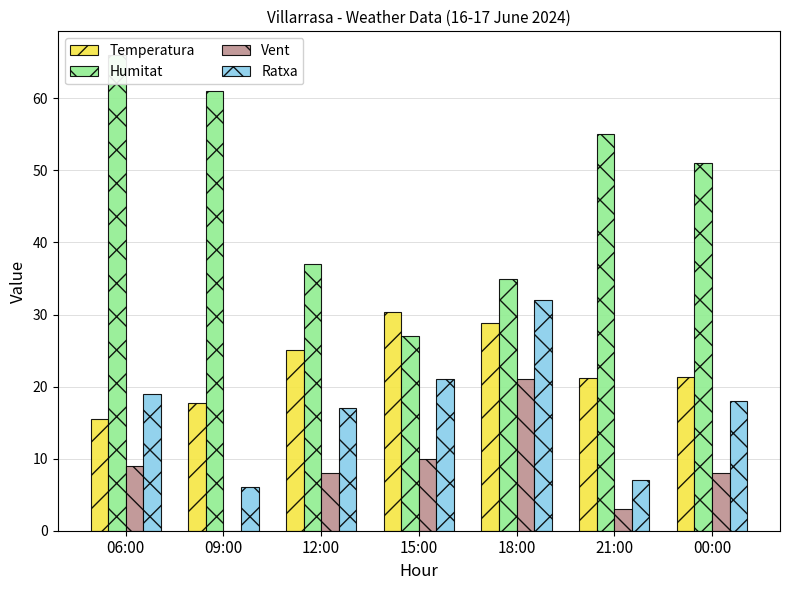

Which series has the largest range (max minus min)?

Humitat